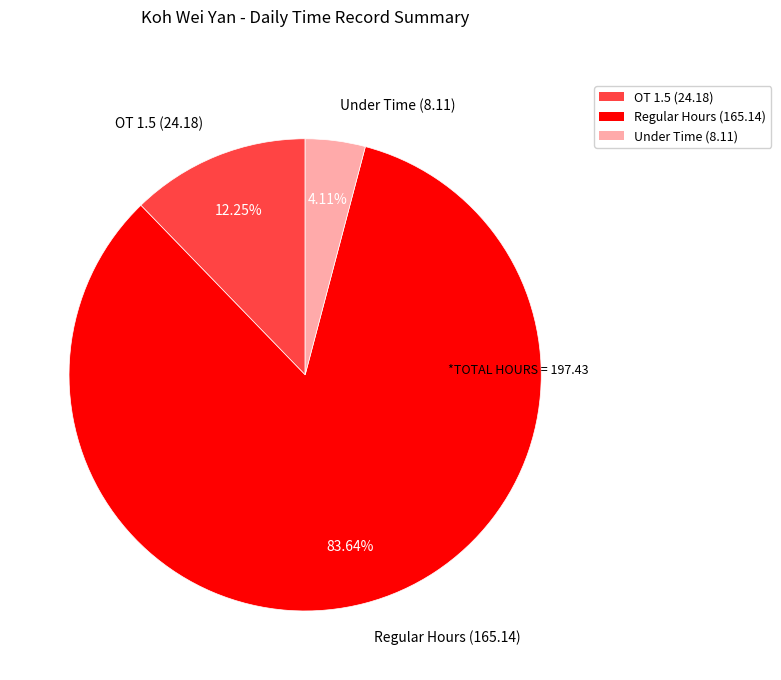

Does any single category account for the majority?

Yes